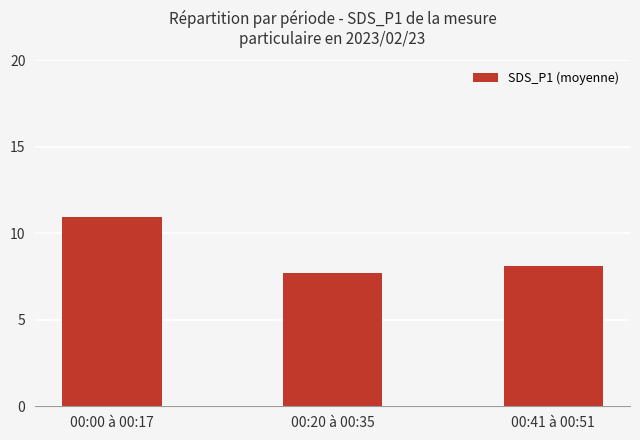

Rank the categories by value from lowest to highest.

00:20 à 00:35, 00:41 à 00:51, 00:00 à 00:17